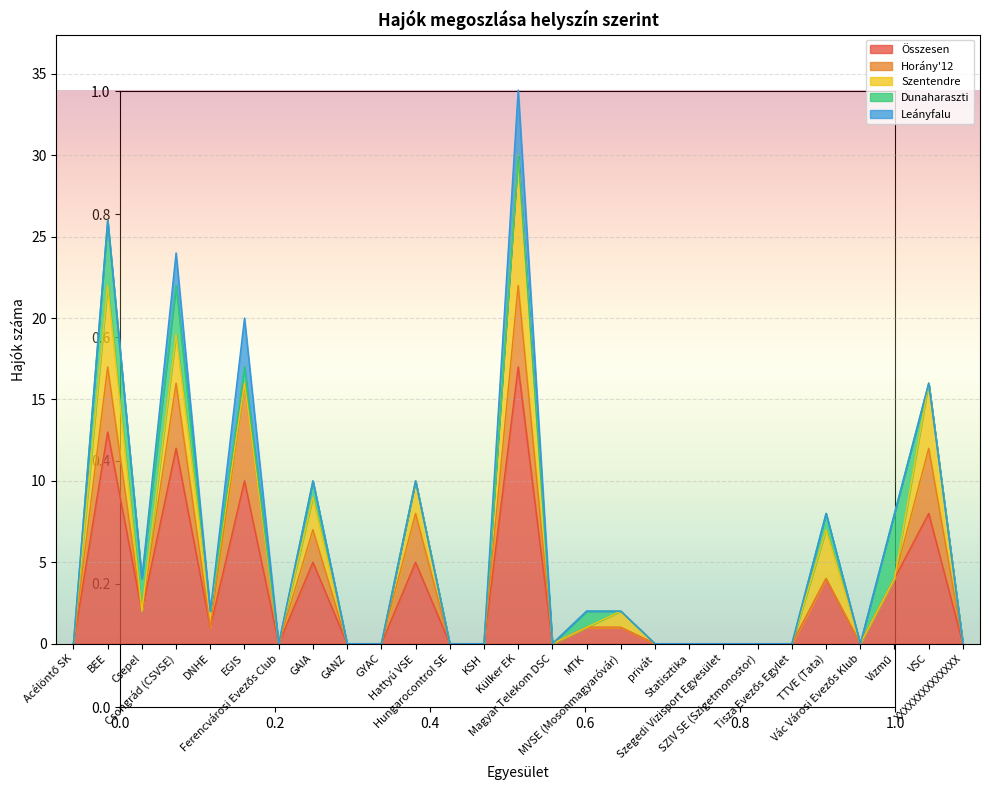

Which series changed the most between Ferencvárosi Evezős Club and XXXXXXXXXXXXXX?

Összesen